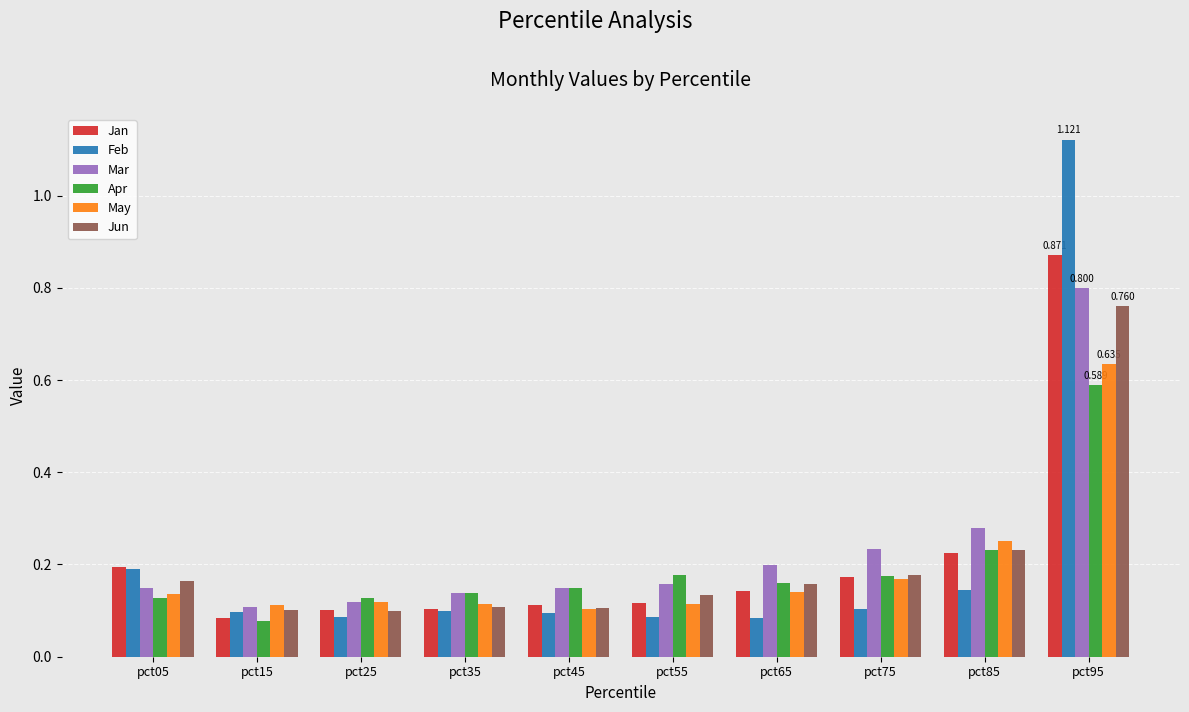

Which series has the largest range (max minus min)?

Feb